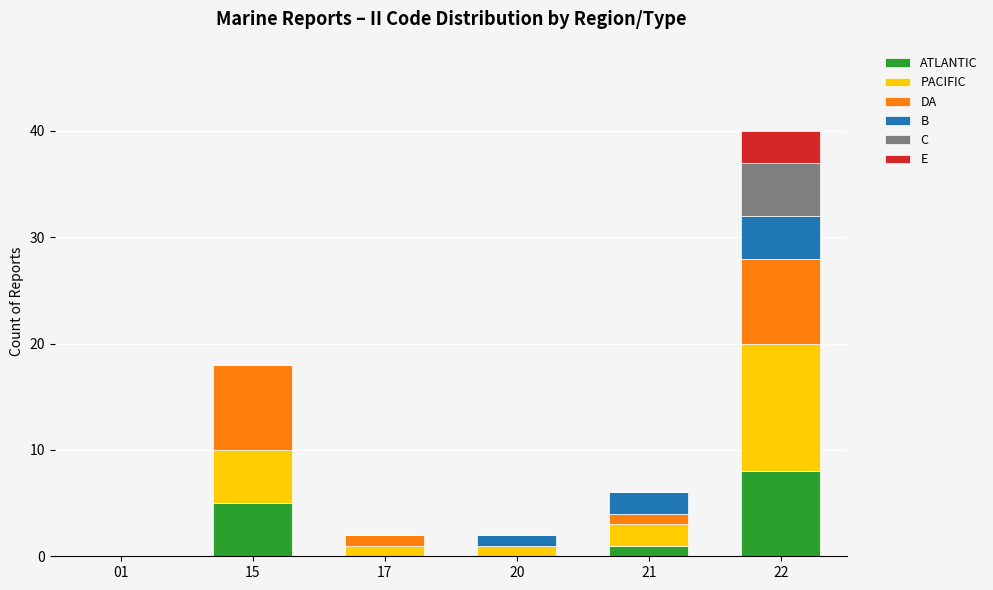

At which category is the sum across all series the highest?

22